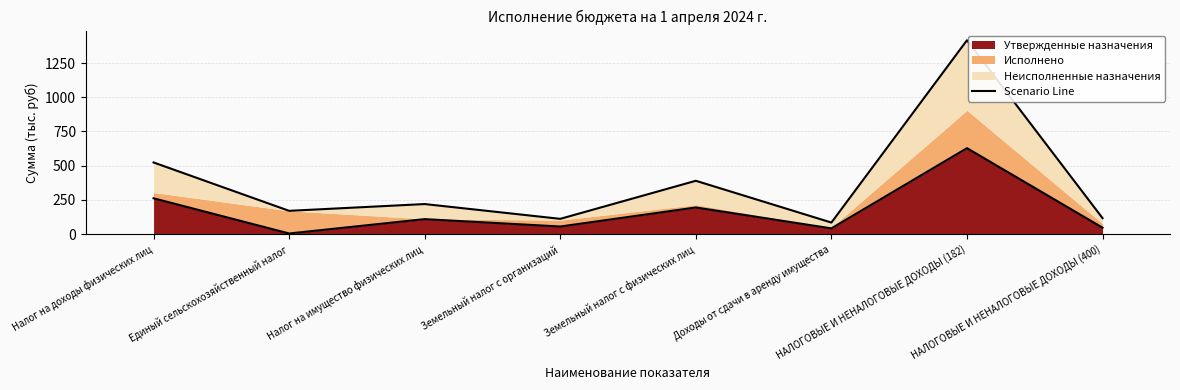

True or false: the data shows 220.0 at Налог на имущество физических лиц.

True